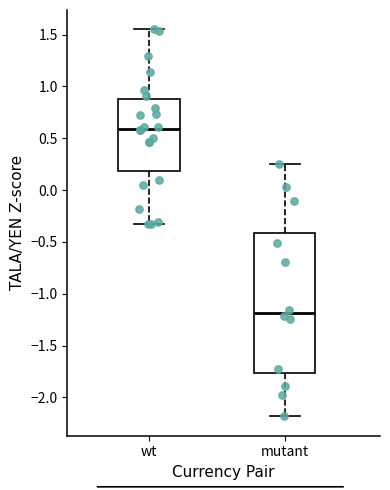

Which box's median line is the highest?

wt